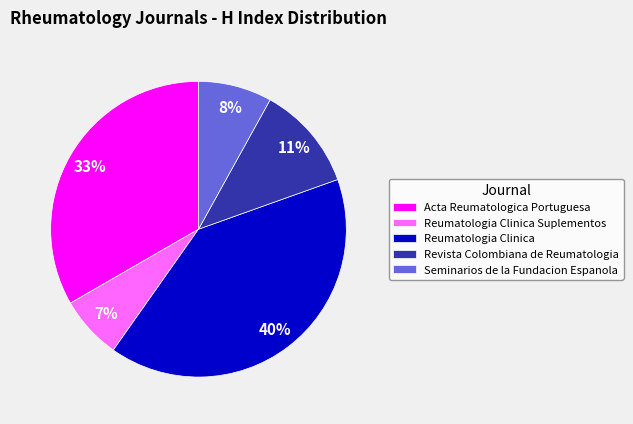

Do Revista Colombiana de Reumatologia and Acta Reumatologica Portuguesa together represent more than half of the pie?

No